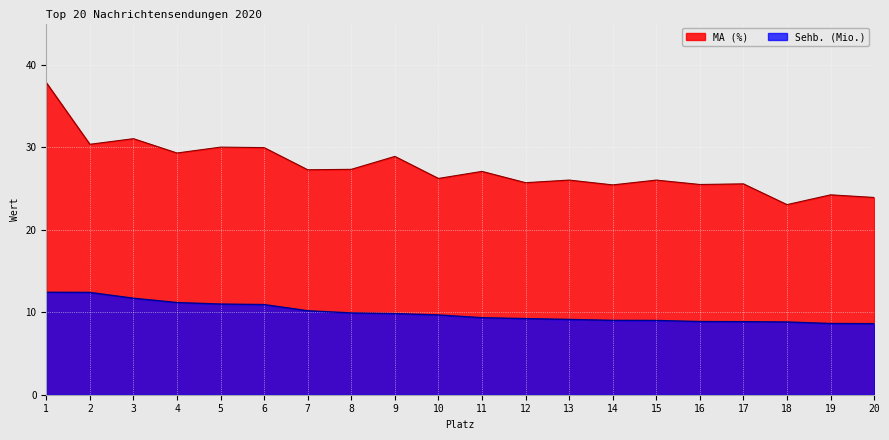

Reading right to left, what are all the values shown in this chart?

Sehb. (Mio.): 20=8.6	19=8.6	18=8.8	17=8.9	16=8.9	15=9.0	14=9.0	13=9.1	12=9.2	11=9.3	10=9.7	9=9.8	8=9.9	7=10.2	6=10.9	5=11.0	4=11.2	3=11.7	2=12.4	1=12.4
MA (%): 20=23.9	19=24.2	18=23.0	17=25.6	16=25.5	15=26.0	14=25.4	13=26.0	12=25.7	11=27.1	10=26.2	9=28.9	8=27.3	7=27.3	6=30.0	5=30.0	4=29.3	3=31.0	2=30.4	1=37.8